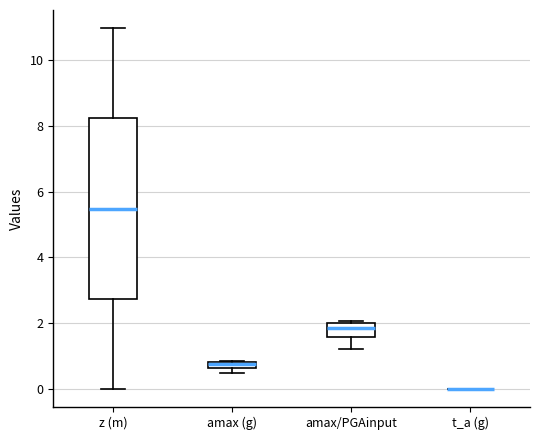

Where is the lower edge of the box for z (m) on the y-axis? The values are not printed on the chart, so give them approximately, as read against the axis.

2.8